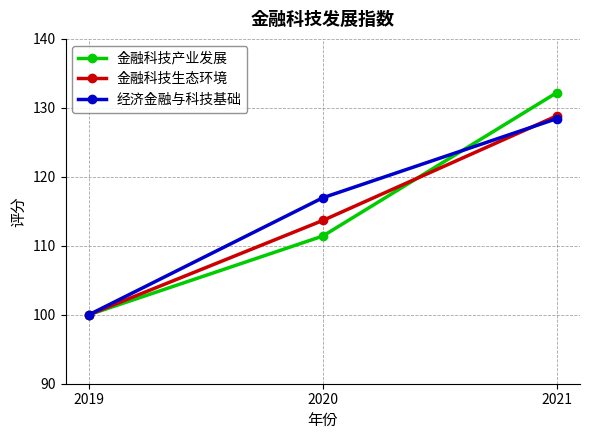

At which label does 经济金融与科技基础 reach its peak?

2021